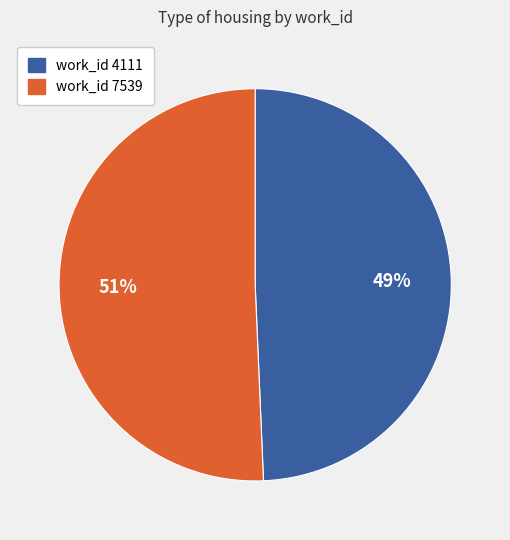

To the nearest percent, what is the average slice percentage?

50%